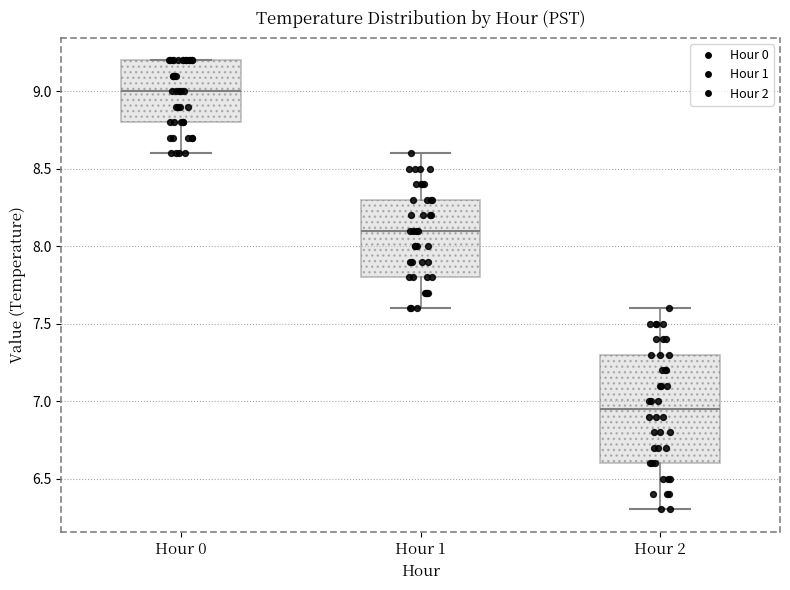

Which box's median line is the lowest?

Hour 2